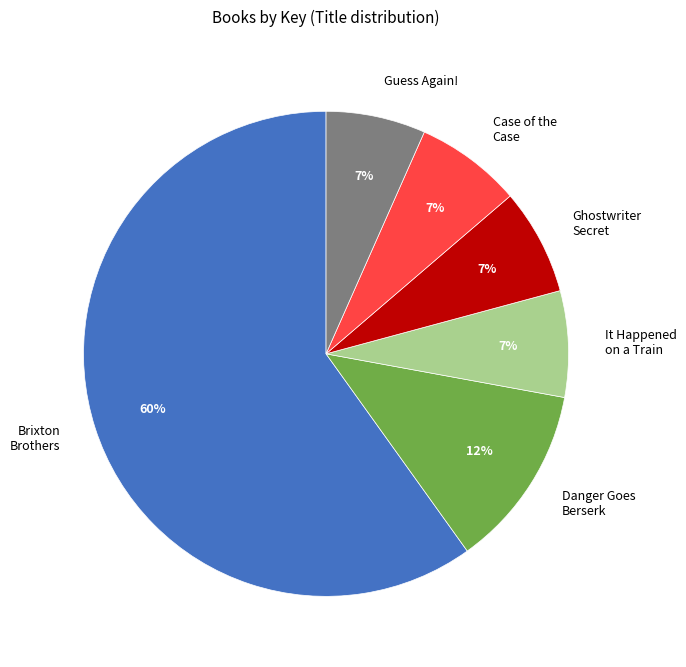

What is the ratio of the value at Danger Goes Berserk to the value at It Happened on a Train?

1.7